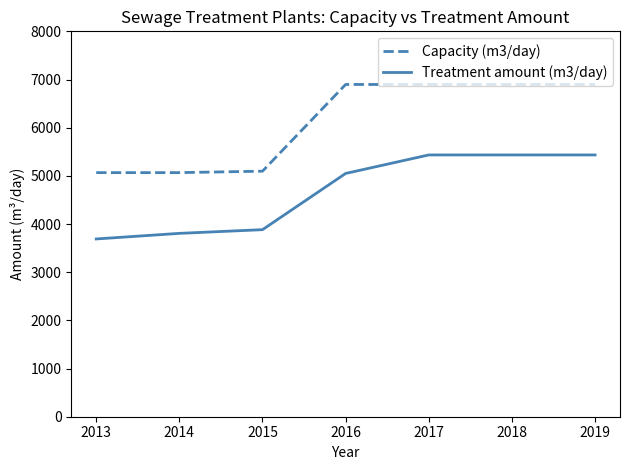

What is the approximate value of Treatment amount (m3/day) at 2017?

5434.0